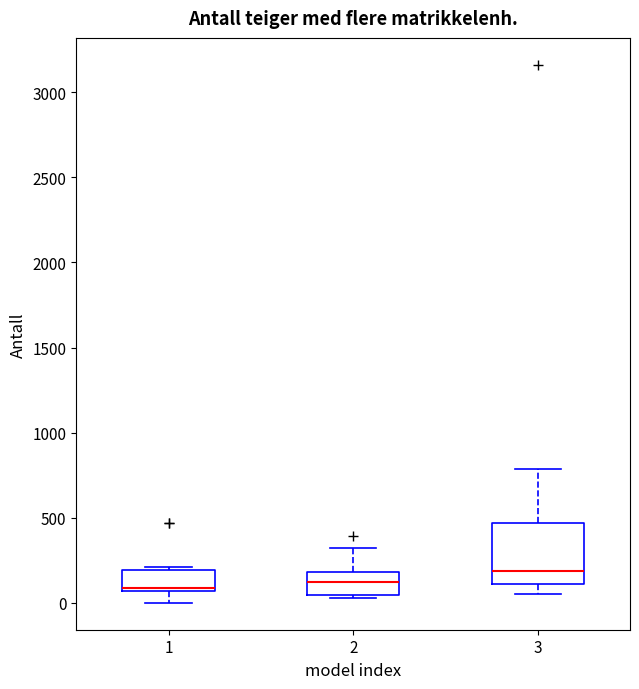

Where does the median line of the box at x = 1 sit on the y-axis? The values are not printed on the chart, so give them approximately, as read against the axis.

100